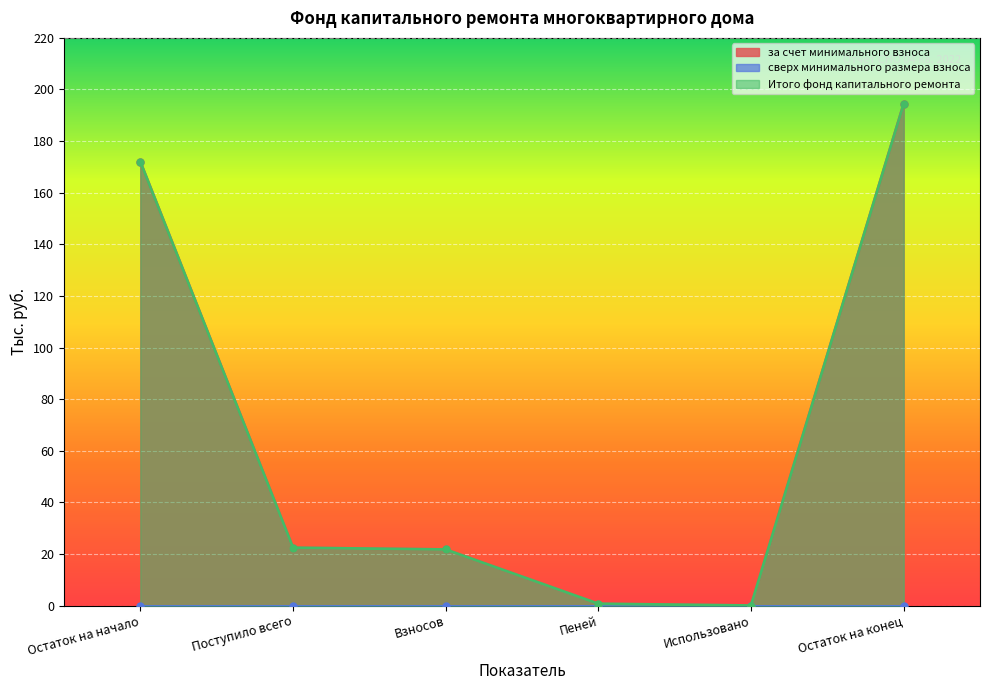

True or false: Итого фонд капитального ремонта and за счет минимального взноса cross at least once.

False